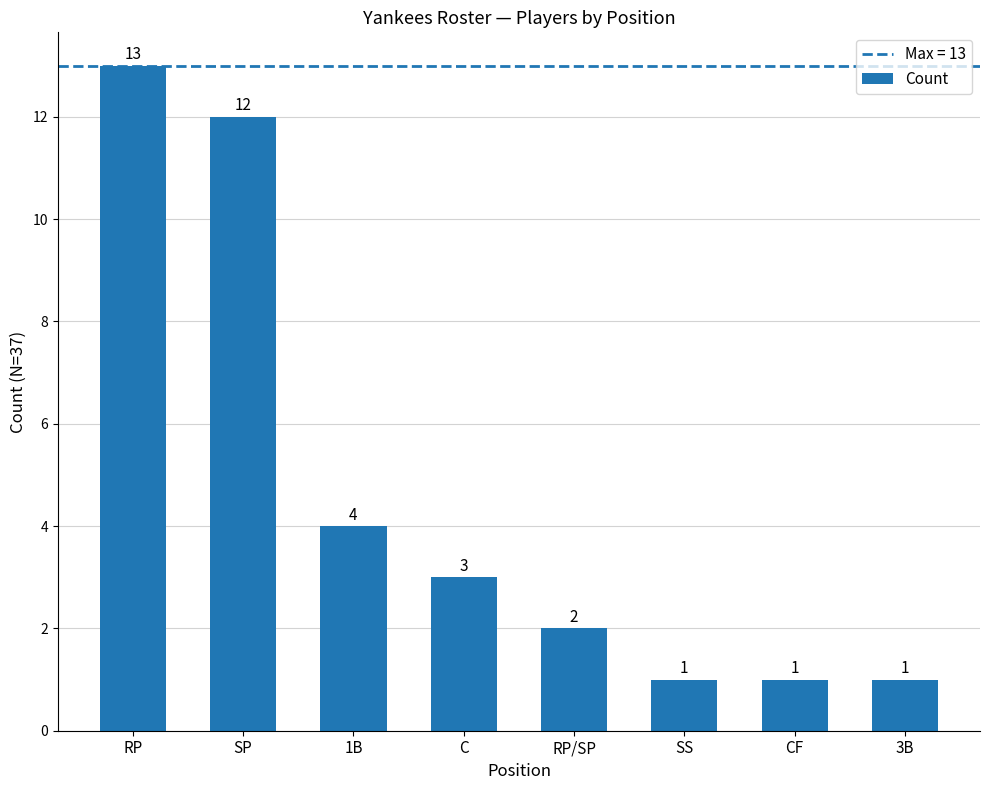

Where is the data nearest to the value 7?

1B